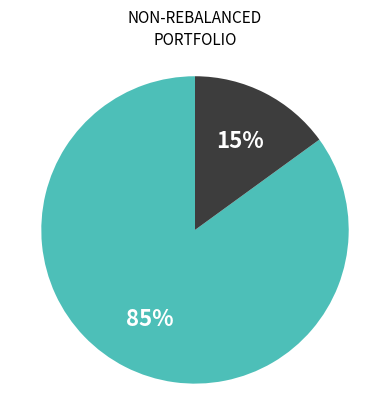

Does any single category account for the majority?

Yes